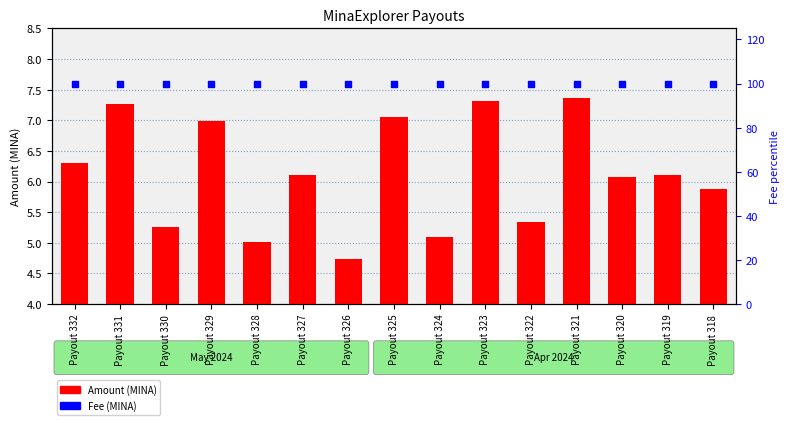

What is the total value across all series at Payout 330?

105.3